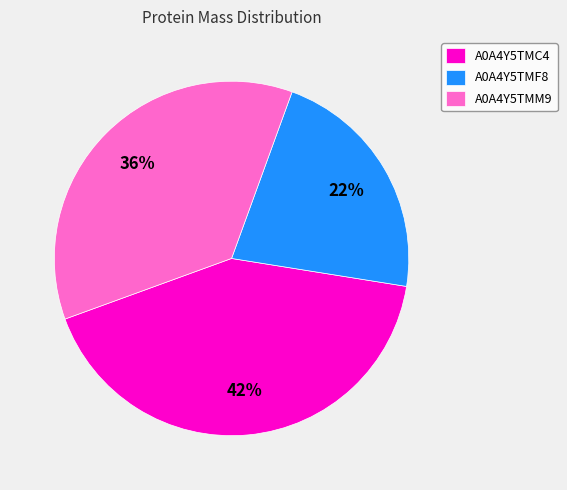

Is the sum of A0A4Y5TMM9 and A0A4Y5TMC4 greater than half?

Yes